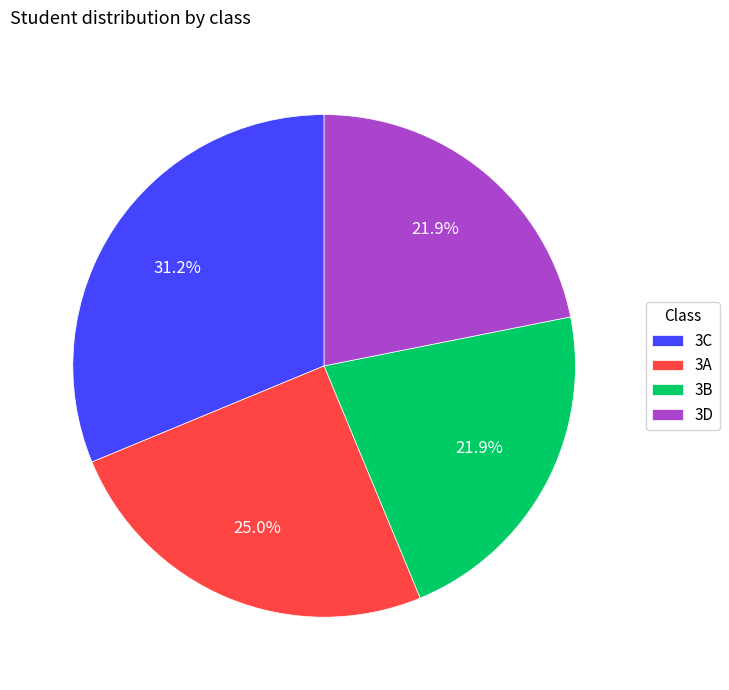

How many slices are in this pie chart?

4